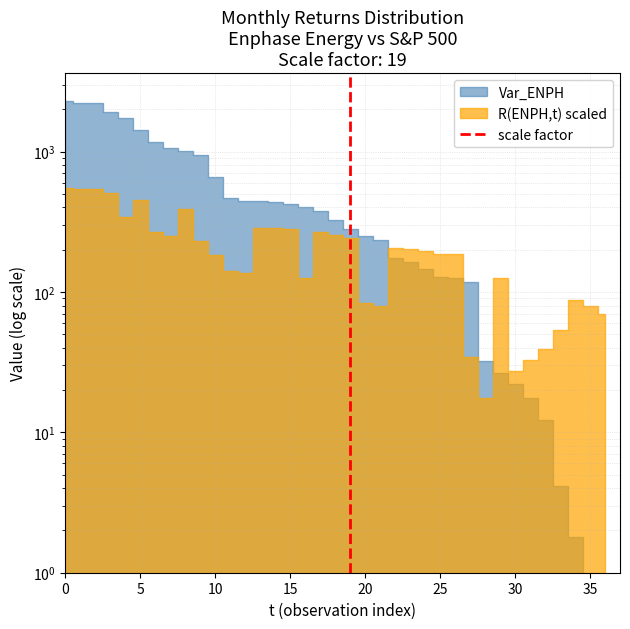

Is this an area chart (filled region under the line)?

No